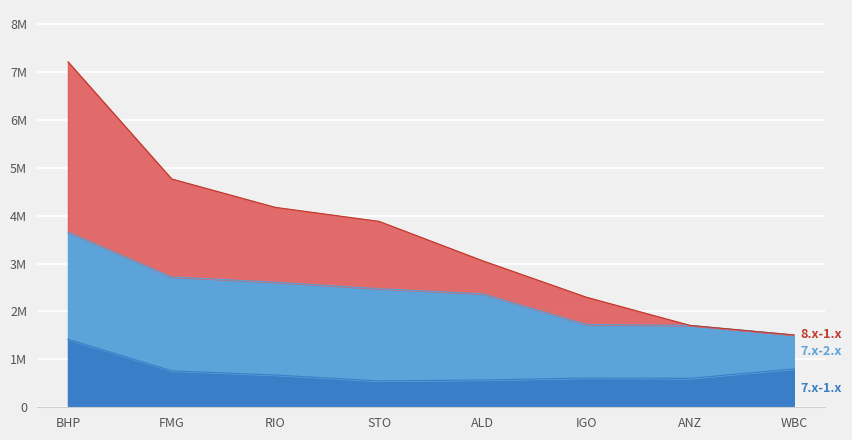

In 7.x-1.x, how many points are higher than both neighbors (excluding endpoints)?

1